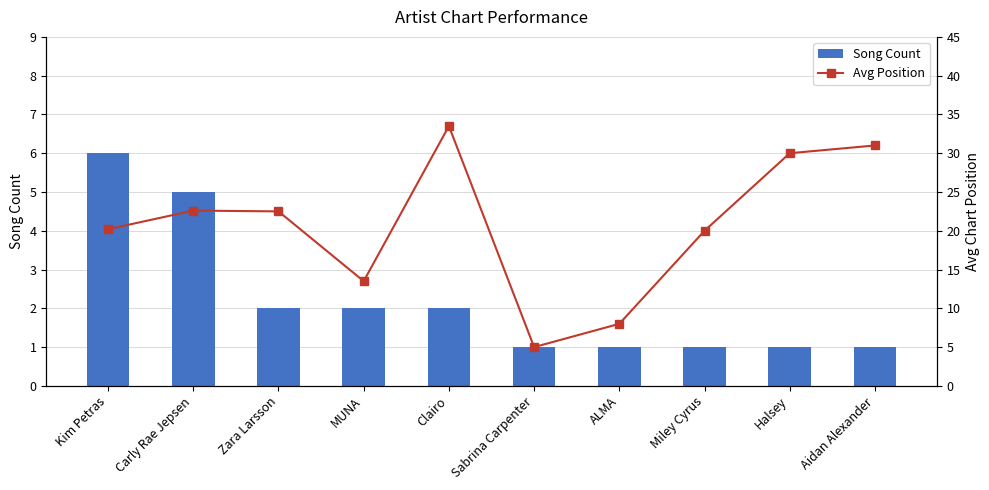

What is the spread (max minus min) of values at ALMA?

7.0